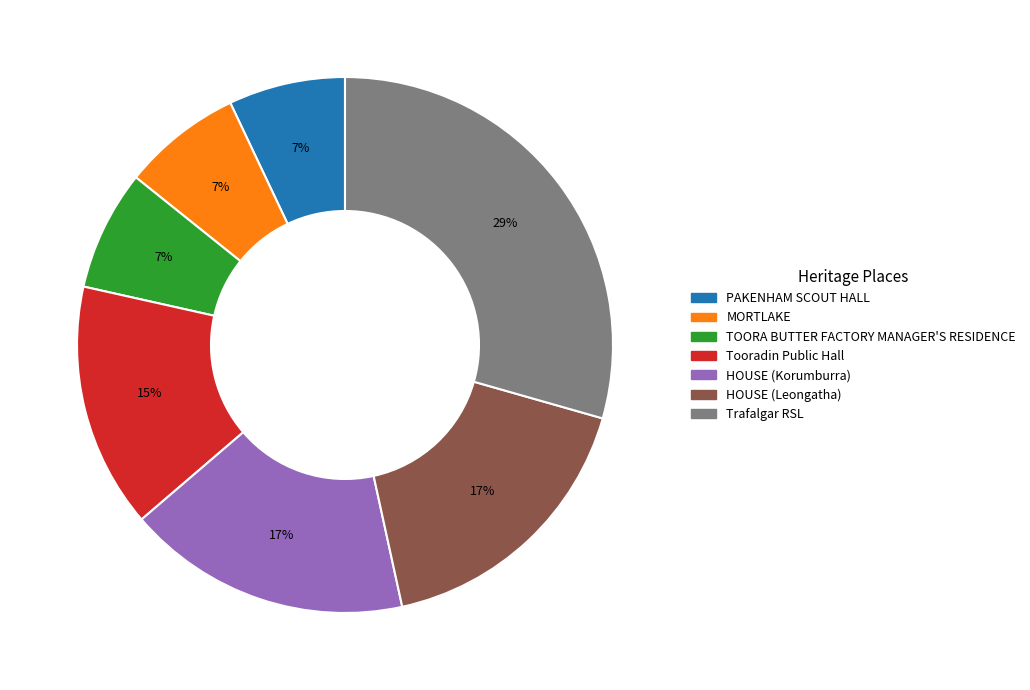

To the nearest percent, what portion does Tooradin Public Hall represent?

15%